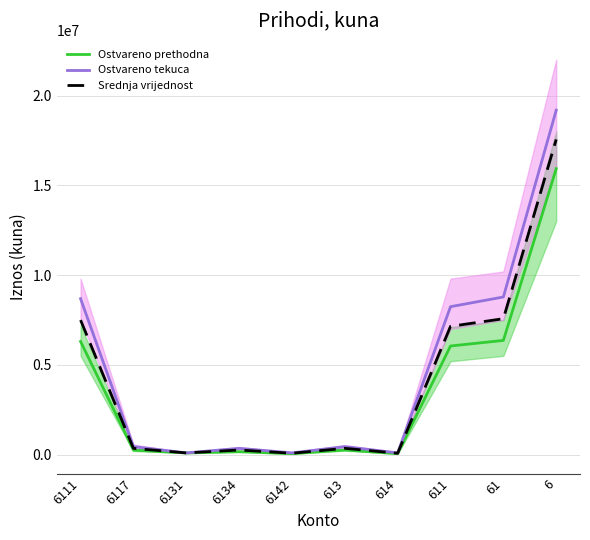

What is the average value of the Ostvareno tekuca series?

4640342.7